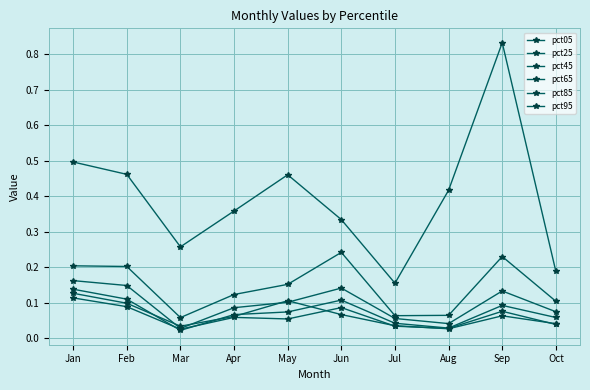

What is the maximum value for pct65?

0.2